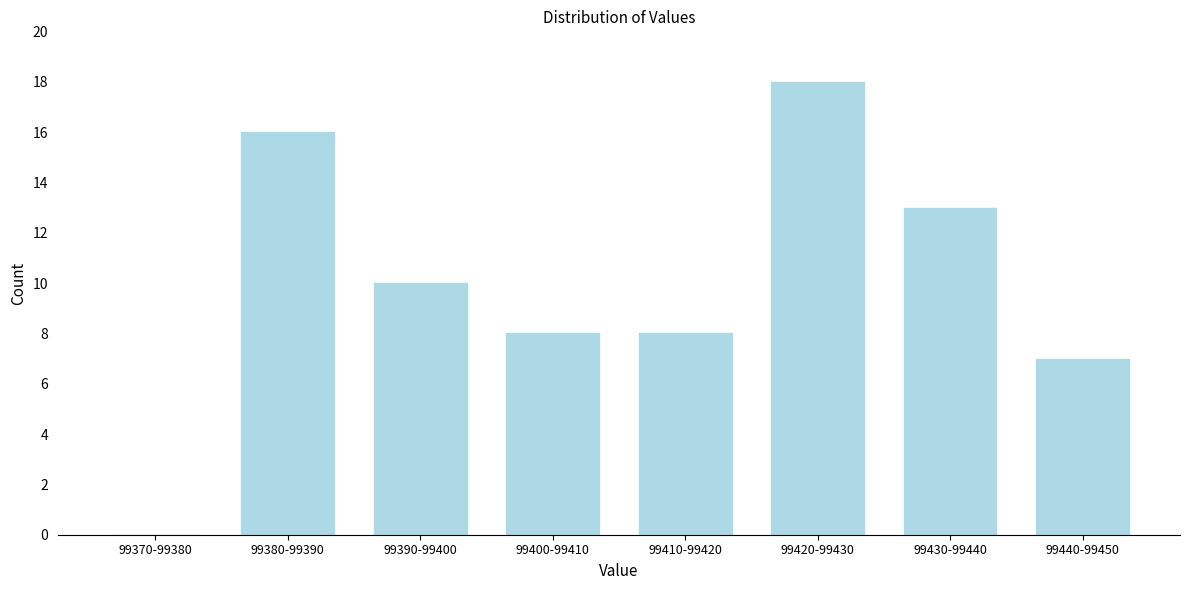

Reading left to right, list all the values displayed in this chart.

99370-99380=0	99380-99390=16	99390-99400=10	99400-99410=8	99410-99420=8	99420-99430=18	99430-99440=13	99440-99450=7